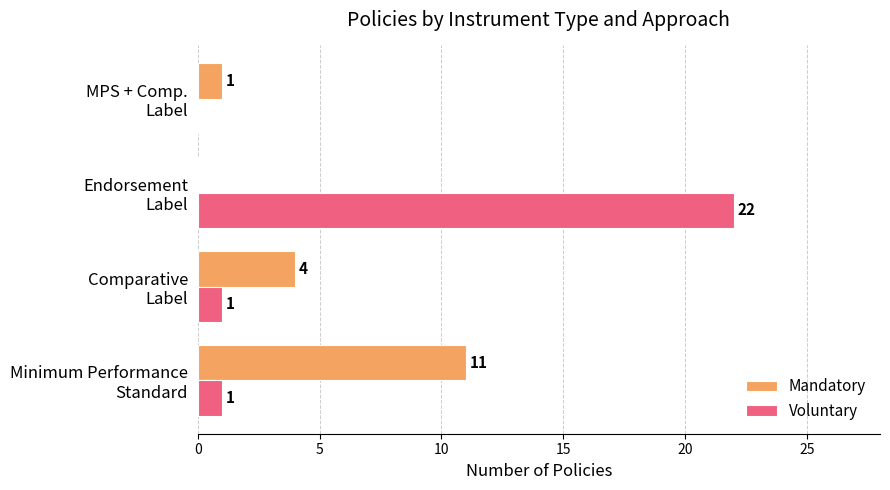

What is the sum of all Voluntary values?

24